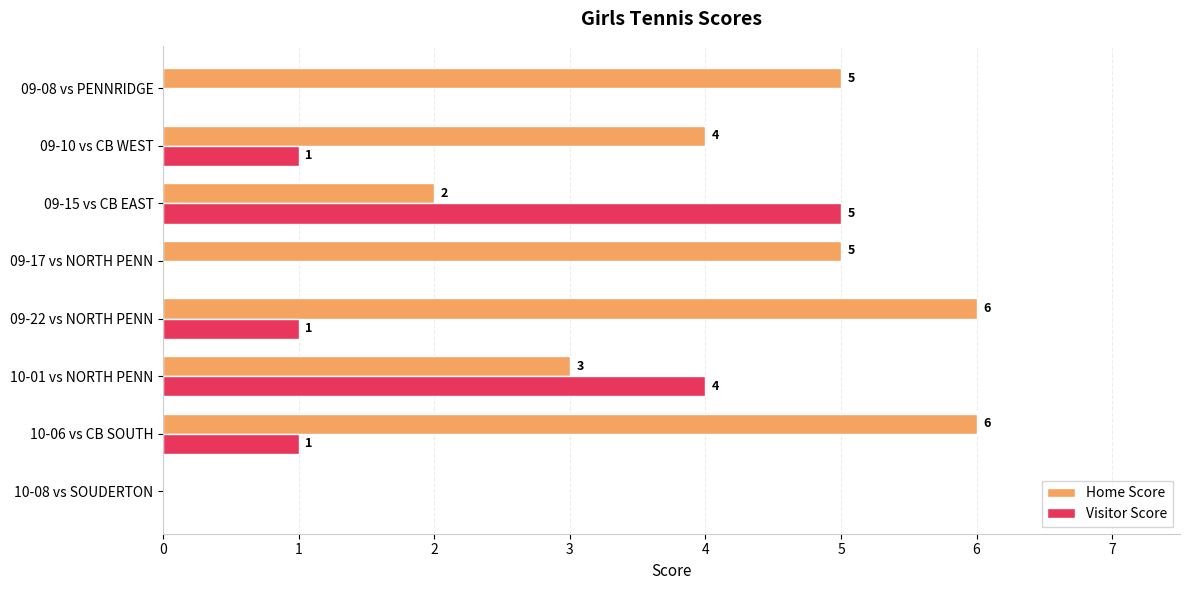

Between 10-08 vs SOUDERTON and 09-08 vs PENNRIDGE, which series saw the biggest shift?

Home Score